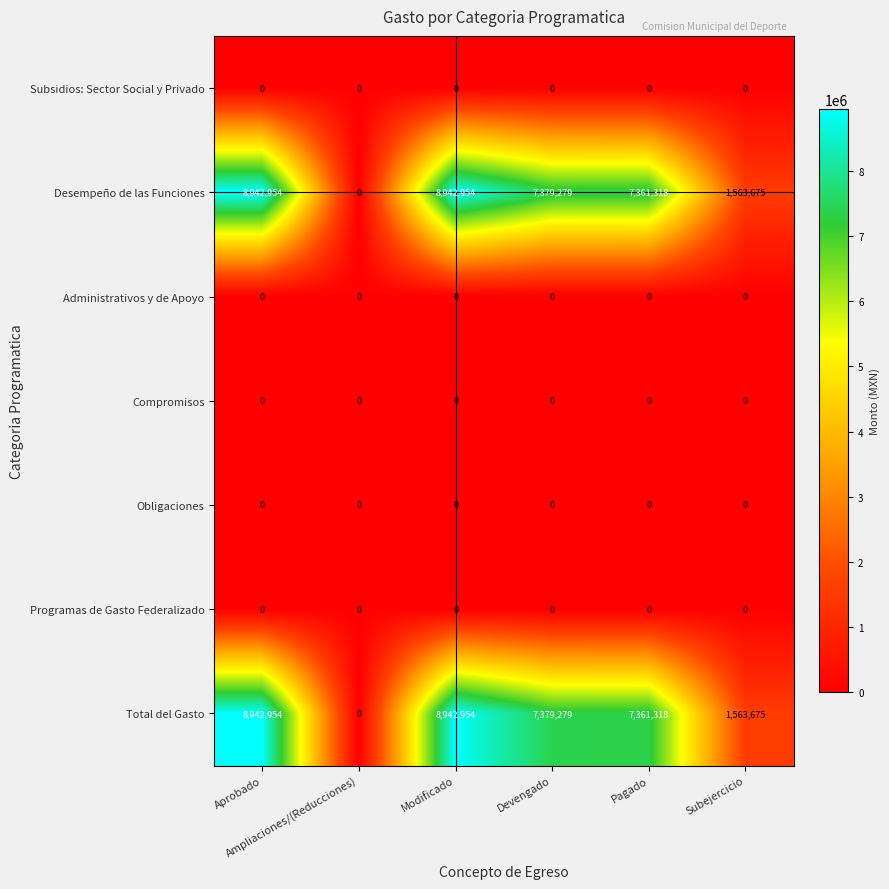

What is the average value of the Total del Gasto series?

5698363